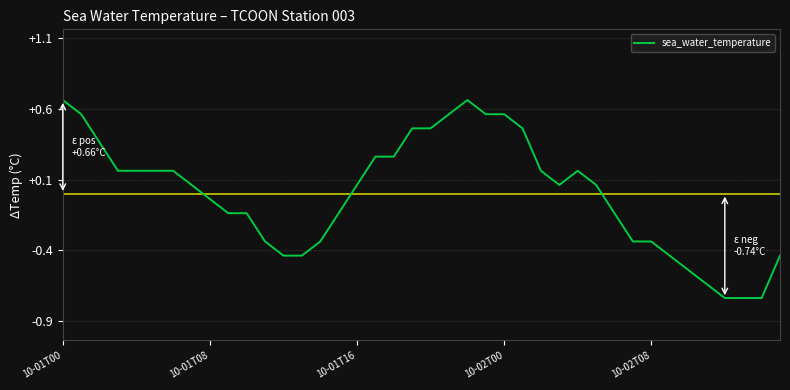

What is the difference between the maximum and minimum values?

1.4